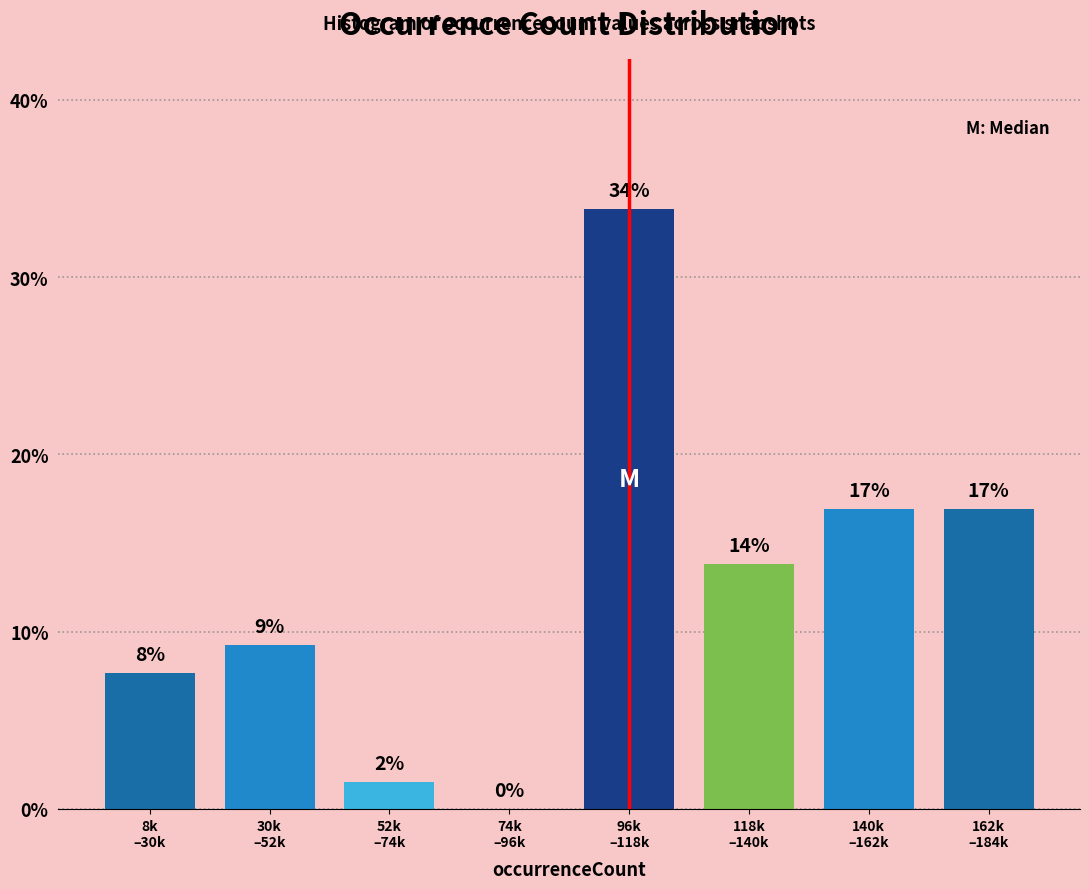

What is the maximum value shown in the chart?

33.8